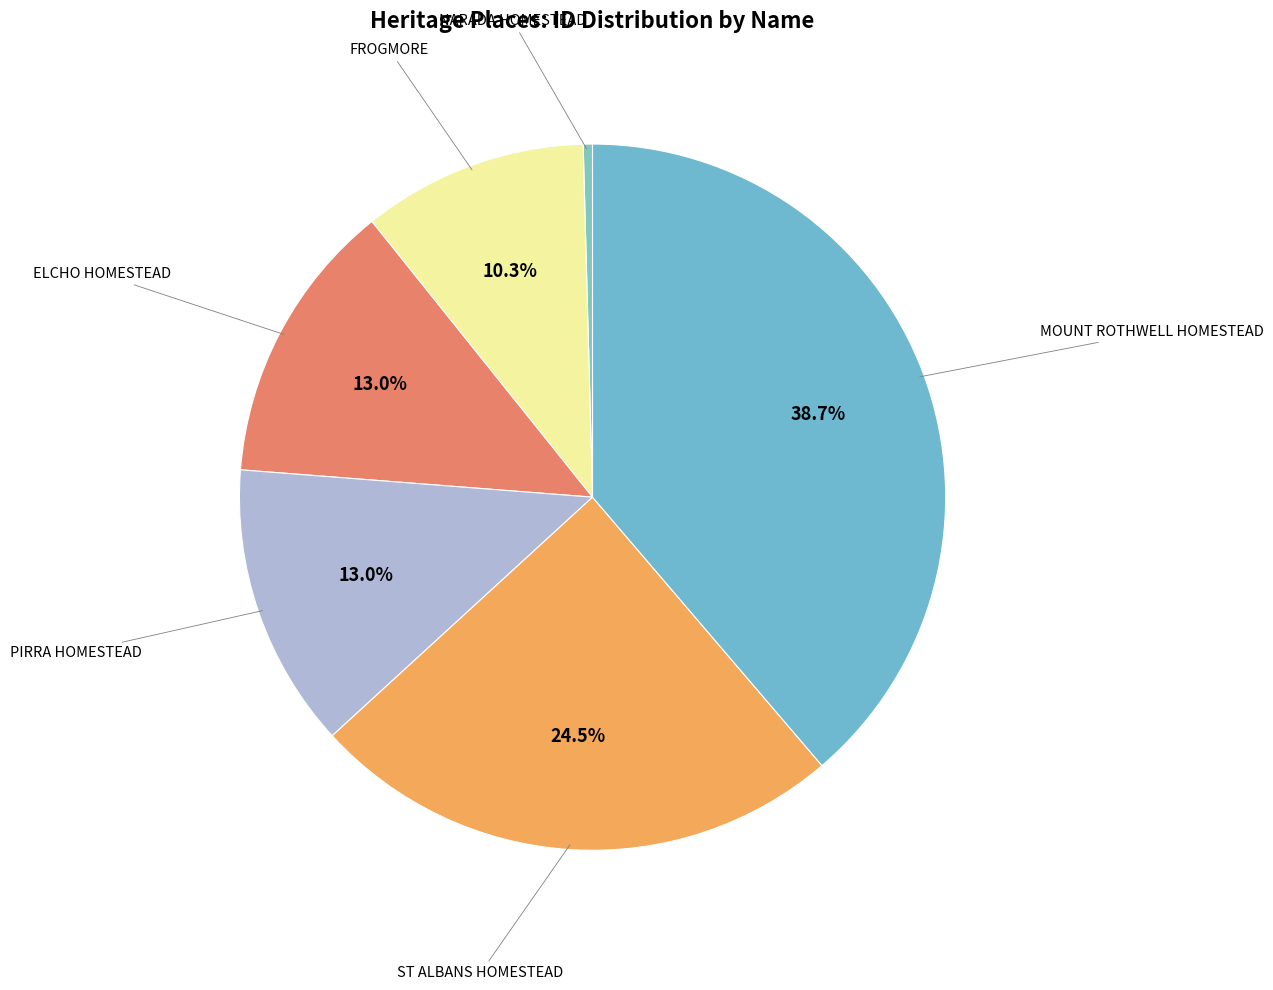

Which slice is the smallest?

NARADA HOMESTEAD